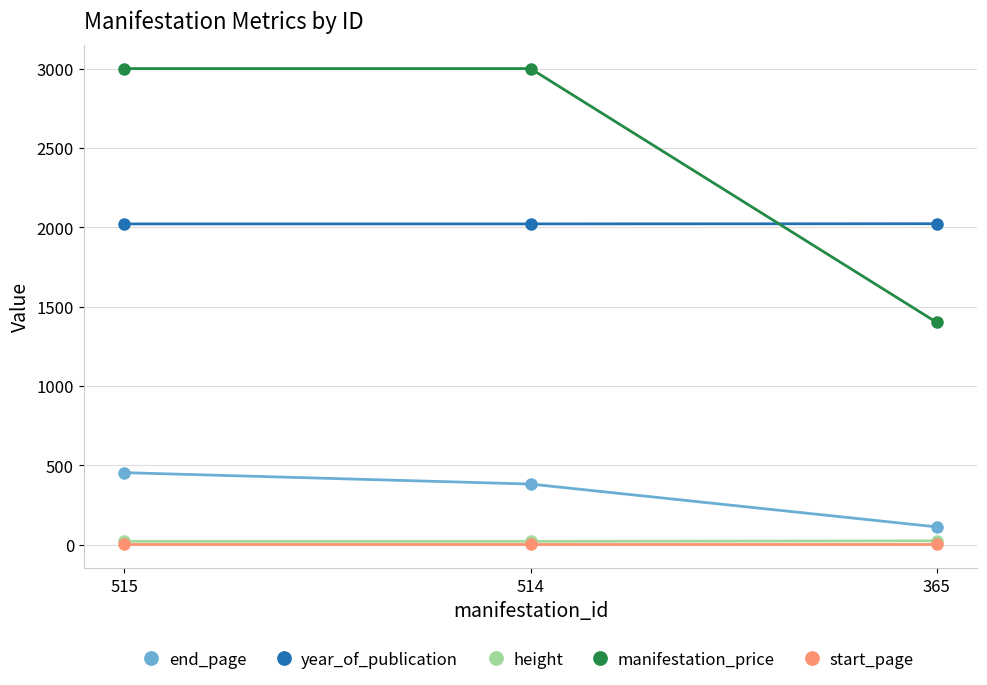

Rank the categories by end_page value from lowest to highest.

365, 514, 515